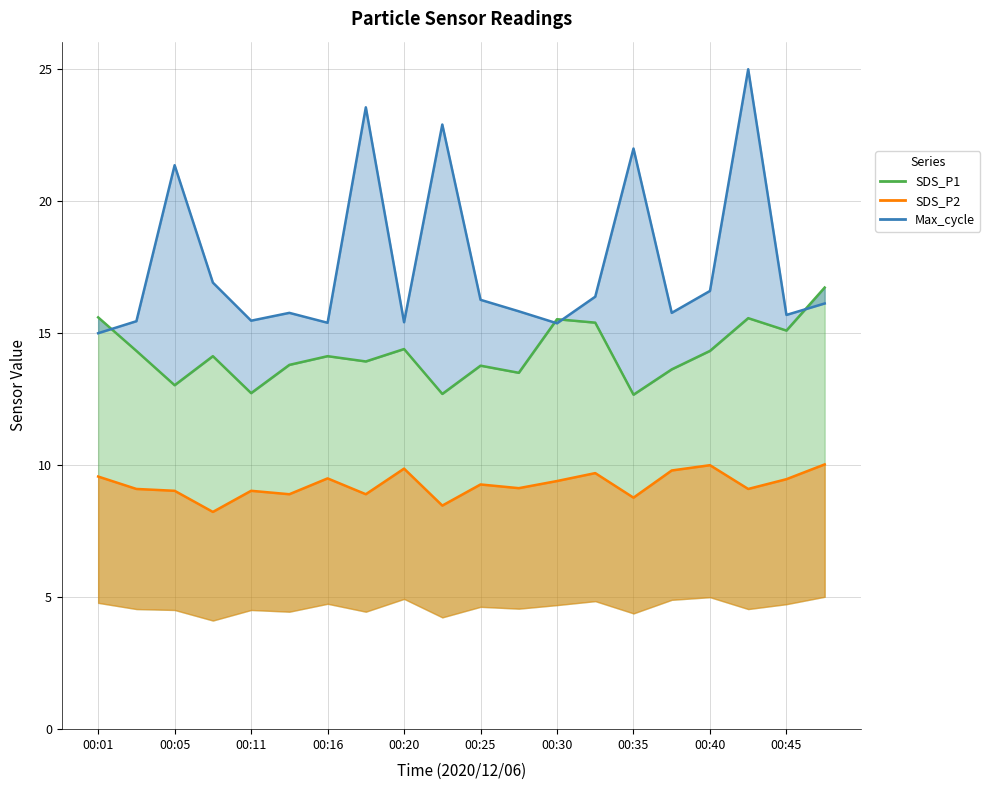

What value does the SDS_P2 series have at 00:45?

9.5